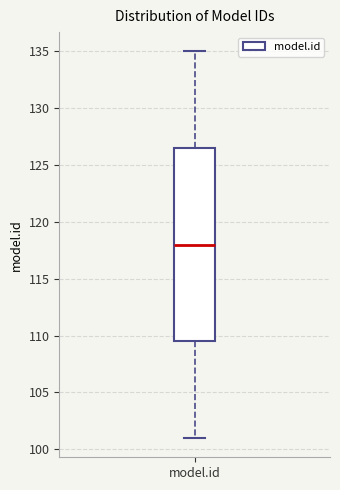

Read this box plot against the y-axis: the position of the median line, the range covered by the box, and the ends of both whiskers. The values are not printed on the chart, so give them approximately, as read against the axis.

median 118.0, box 109.5 to 126.5, whiskers 101.0 to 135.0